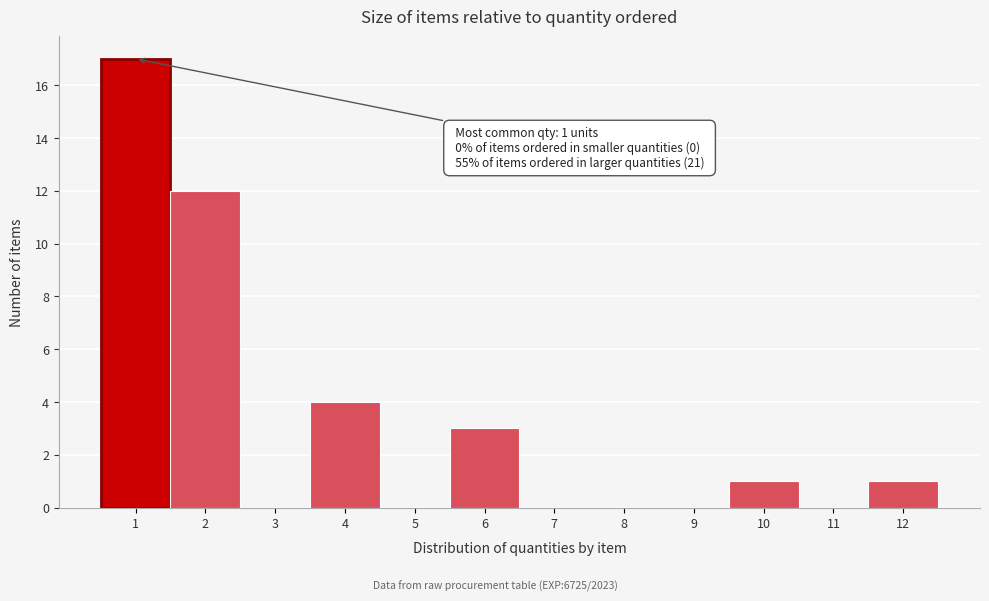

Over which range of the x-axis is the bar tallest?

0.5 to 1.5